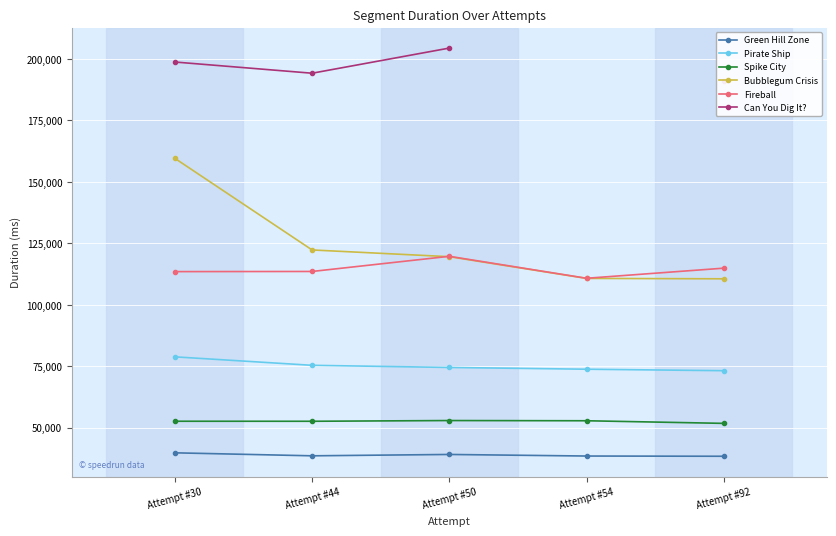

Rank the series at Attempt #44 from lowest to highest value.

Green Hill Zone, Spike City, Pirate Ship, Fireball, Bubblegum Crisis, Can You Dig It?